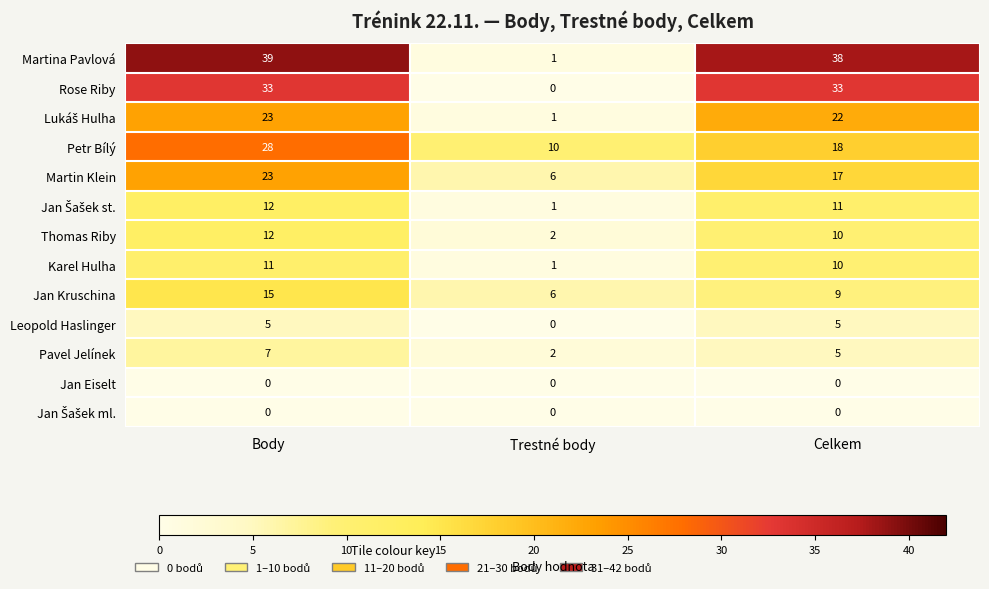

Where is Petr Bílý nearest to the value 19?

Celkem